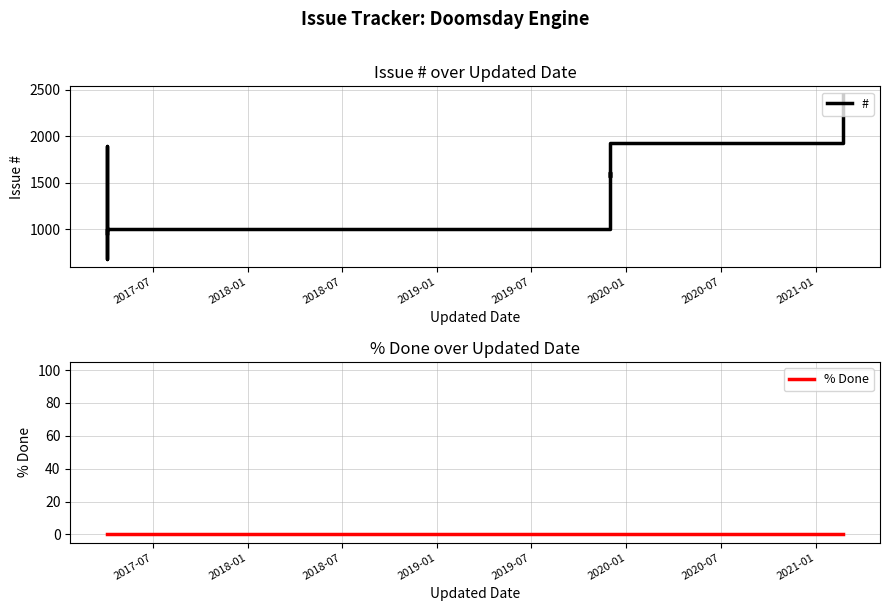

How many data points does each series have?

9